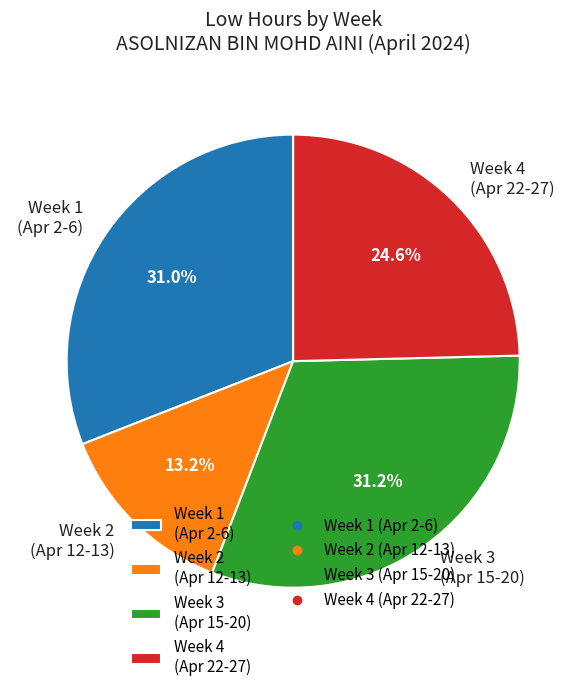

How many slices are in this pie chart?

4